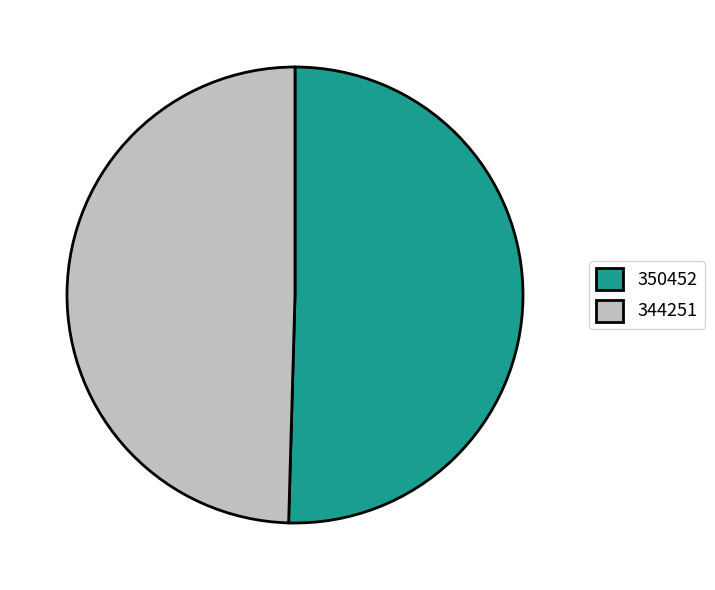

How many segments does this pie chart have?

2